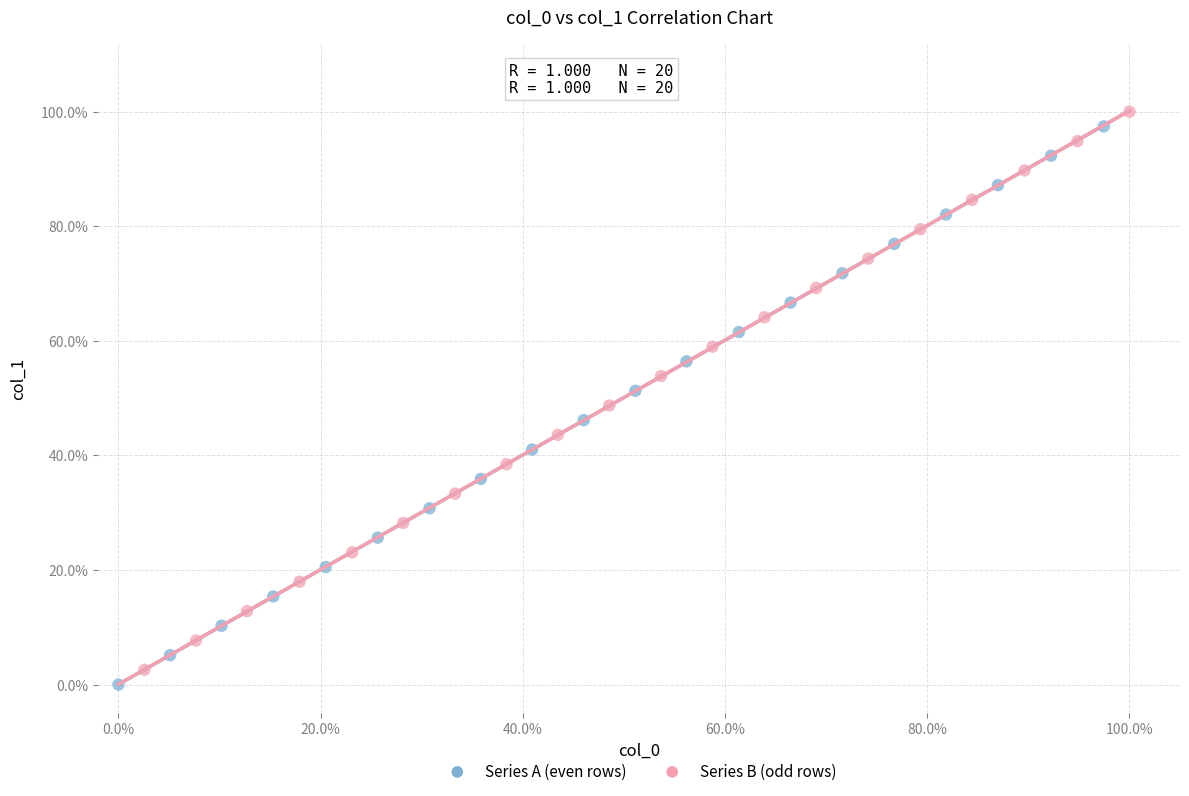

Which series contains the highest Y value?

Series B (odd rows)